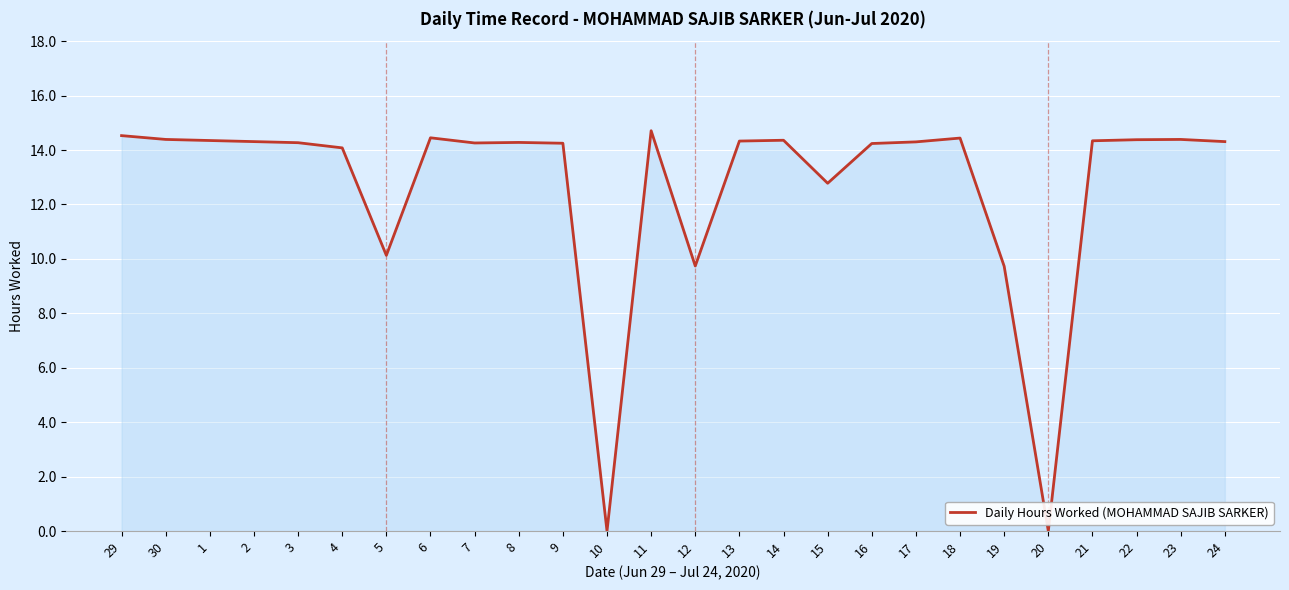

What value does the data have at 24?

14.3